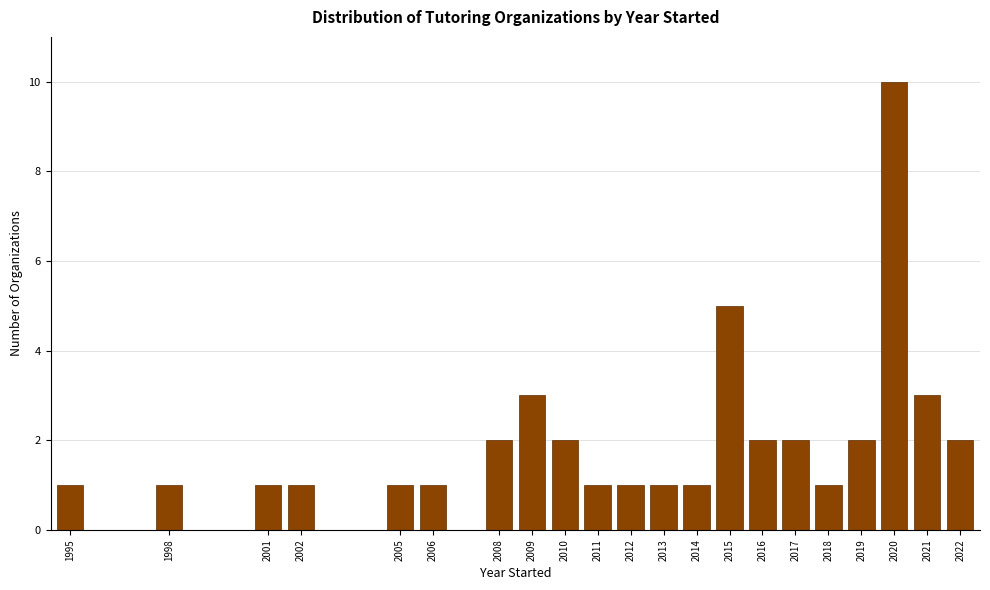

Reading left to right, what are all the values shown in this chart?

1	1	1	1	1	1	2	3	2	1	1	1	1	5	2	2	1	2	10	3	2